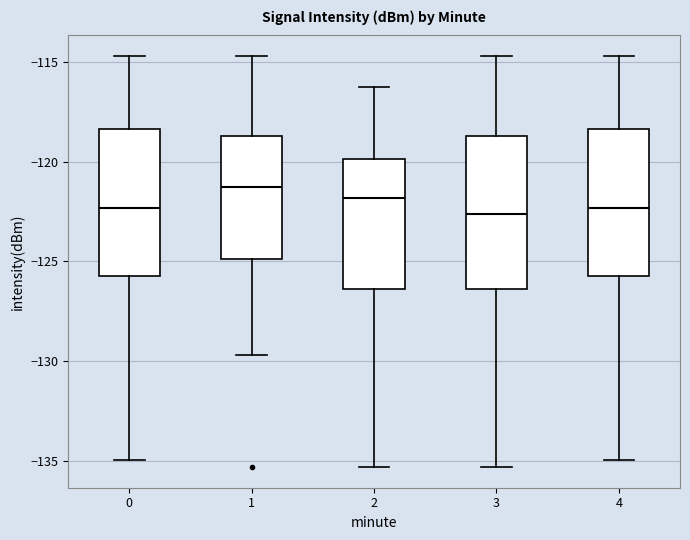

Where is the upper edge of the box at x = 2 on the y-axis? The values are not printed on the chart, so give them approximately, as read against the axis.

-120.0